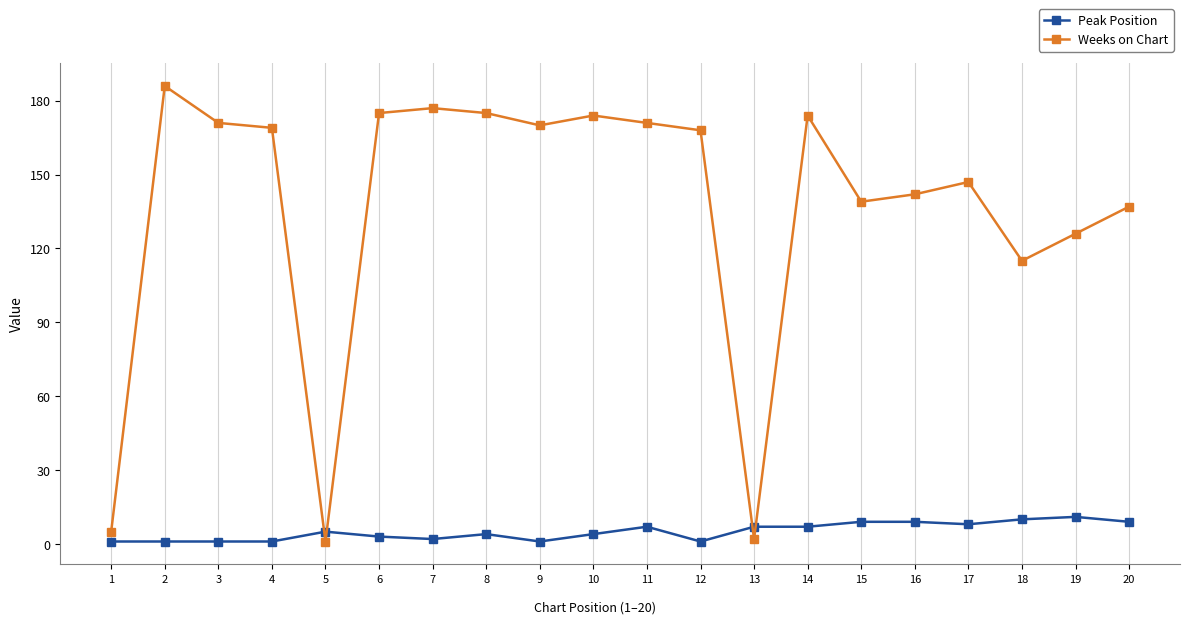

What is the difference between the maximum and second lowest values in the Weeks on Chart series?

184